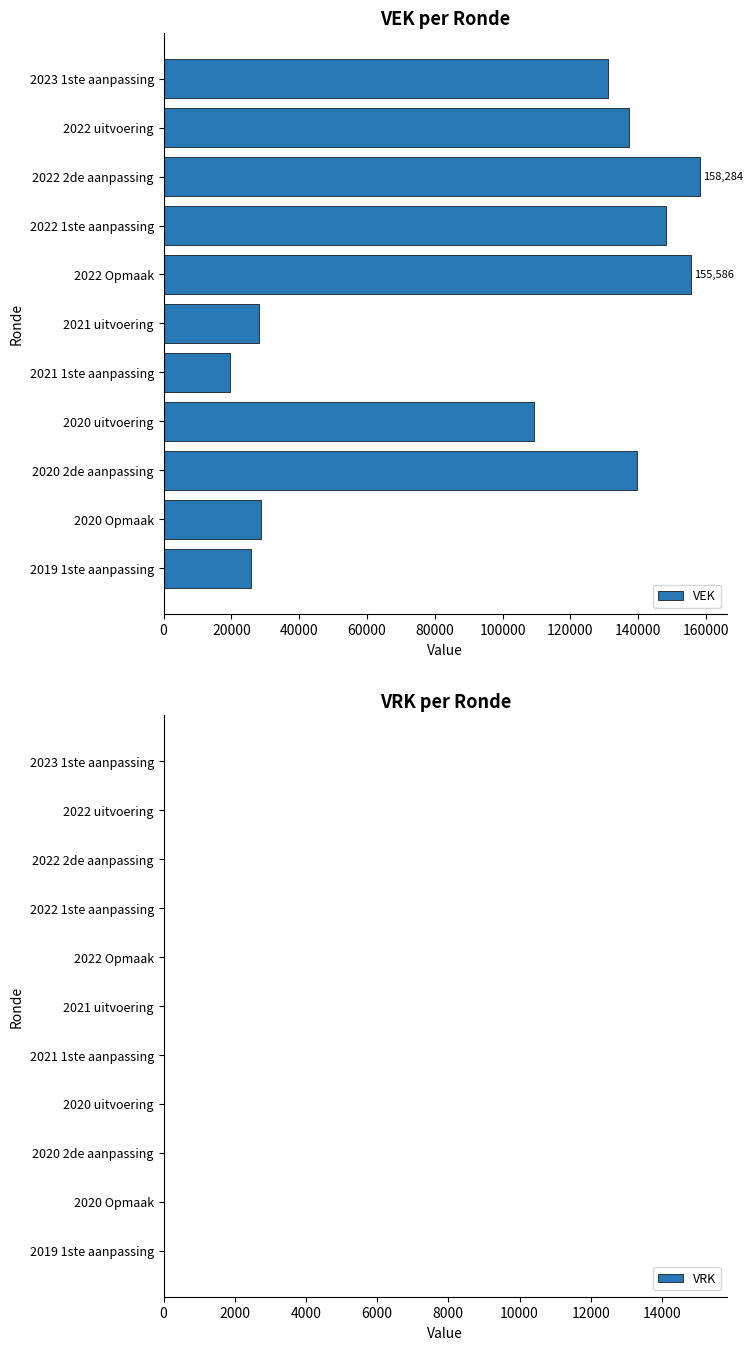

The value at 2021 uitvoering is 28127. True or false?

True